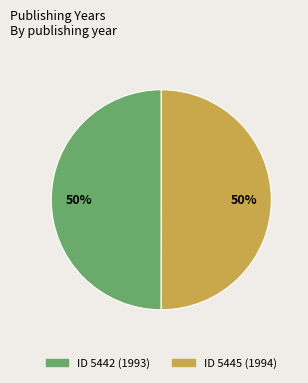

To the nearest percent, what is the average slice percentage?

50%